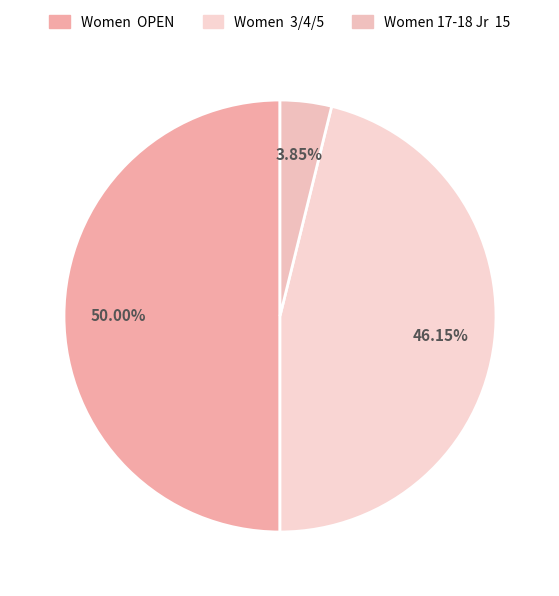

Rank the categories by value from lowest to highest.

Women 17-18 Jr 15, Women 3/4/5, Women OPEN